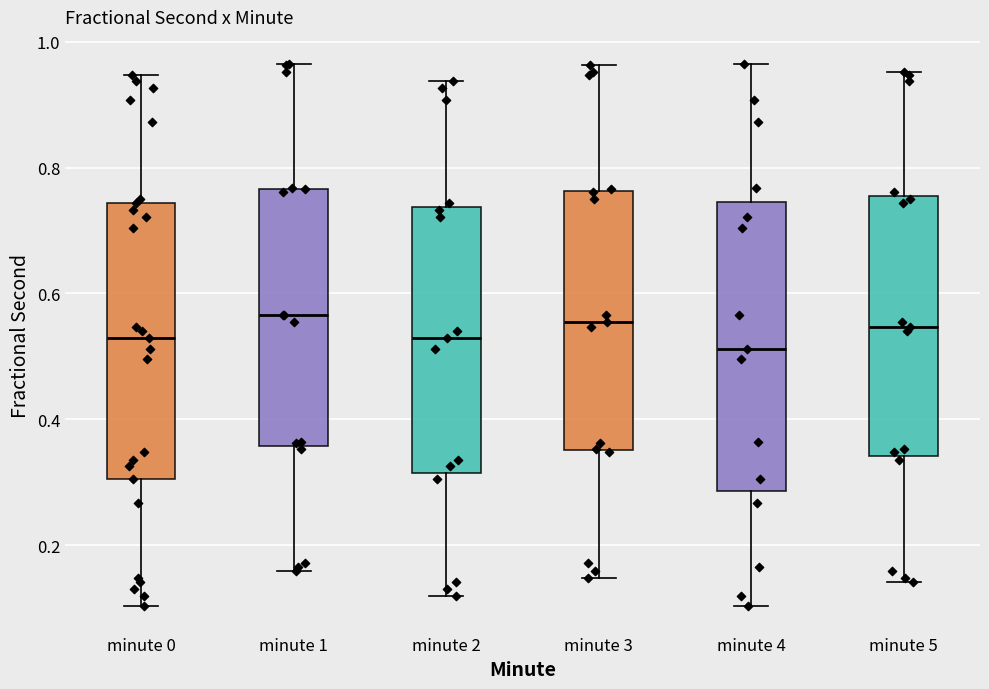

Reading left to right, read every box against the y-axis: the position of its median line, the range the box covers, and the ends of its whiskers. The values are not printed on the chart, so give them approximately, as read against the axis.

minute 0: median 0.52, box 0.30 to 0.74, whiskers 0.10 to 0.94
minute 1: median 0.56, box 0.36 to 0.76, whiskers 0.16 to 0.96
minute 2: median 0.52, box 0.32 to 0.74, whiskers 0.12 to 0.94
minute 3: median 0.56, box 0.36 to 0.76, whiskers 0.14 to 0.96
minute 4: median 0.52, box 0.28 to 0.74, whiskers 0.10 to 0.96
minute 5: median 0.54, box 0.34 to 0.76, whiskers 0.14 to 0.96